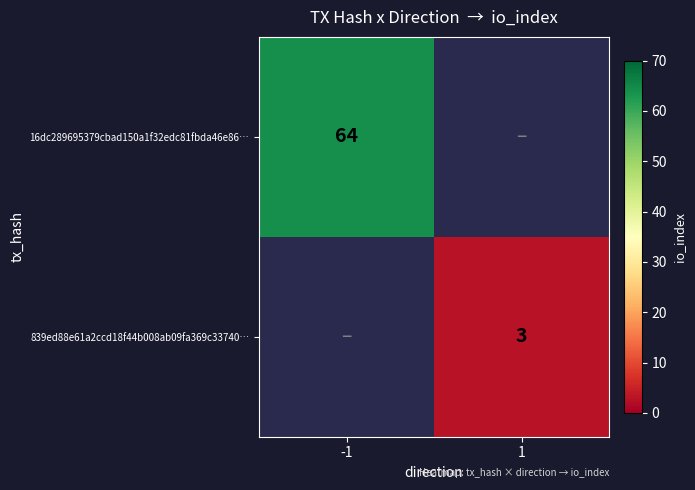

True or false: 16dc289695379cbad150a1f32edc81fbda46e86… has a value of 95 at -1.

False